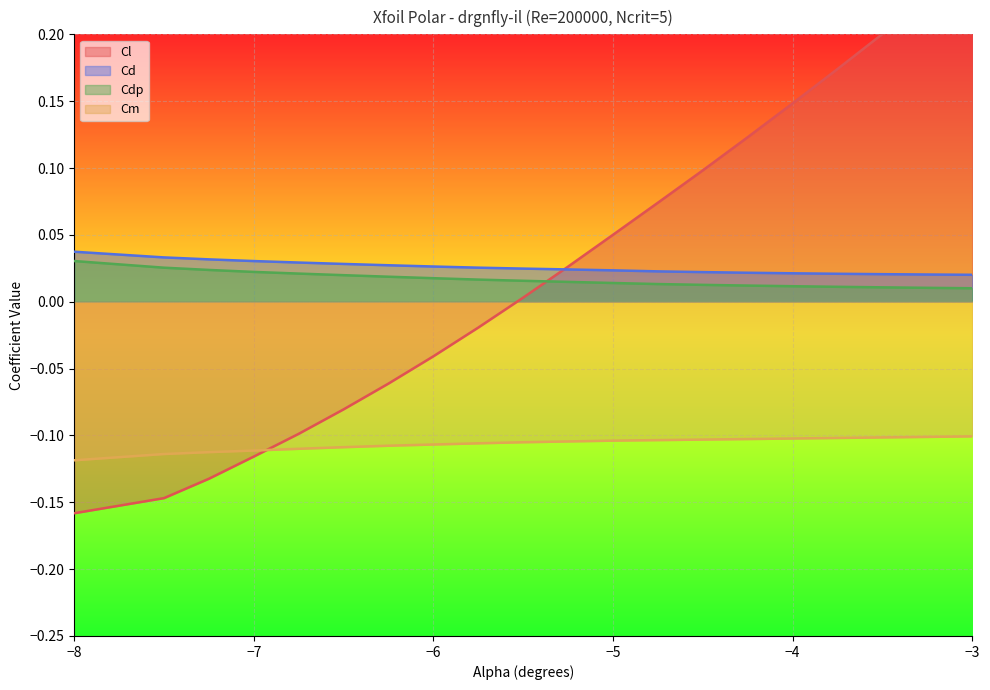

True or false: Cm and Cd intersect in this chart.

False